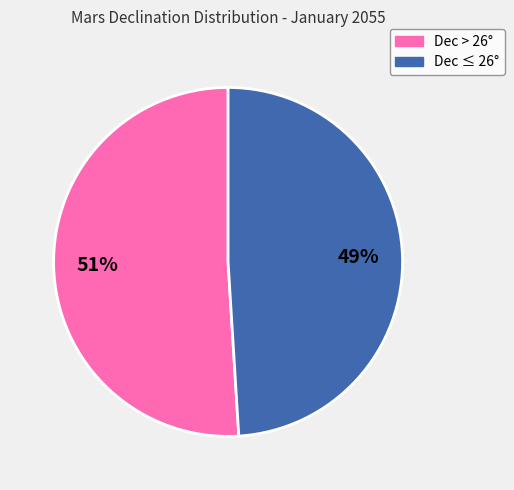

To the nearest percent, what is the difference between the largest and smallest slice percentages?

2%